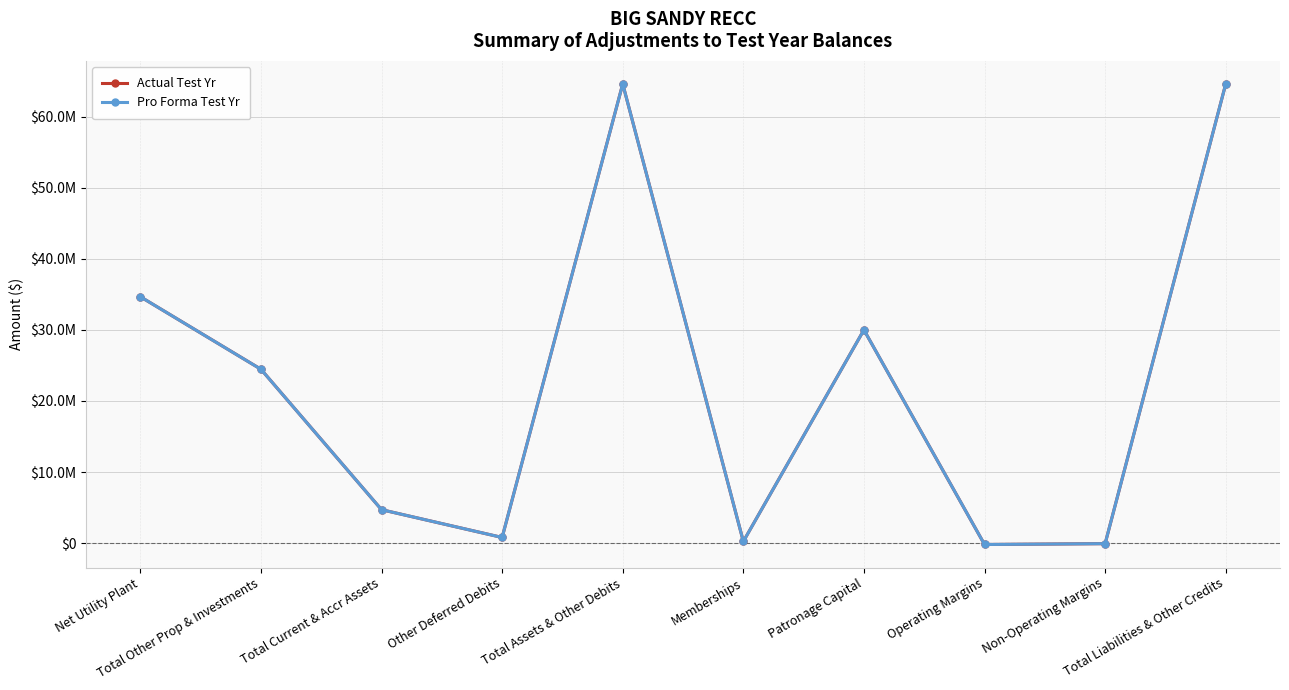

What are all the series names shown in the legend?

Actual Test Yr, Pro Forma Test Yr